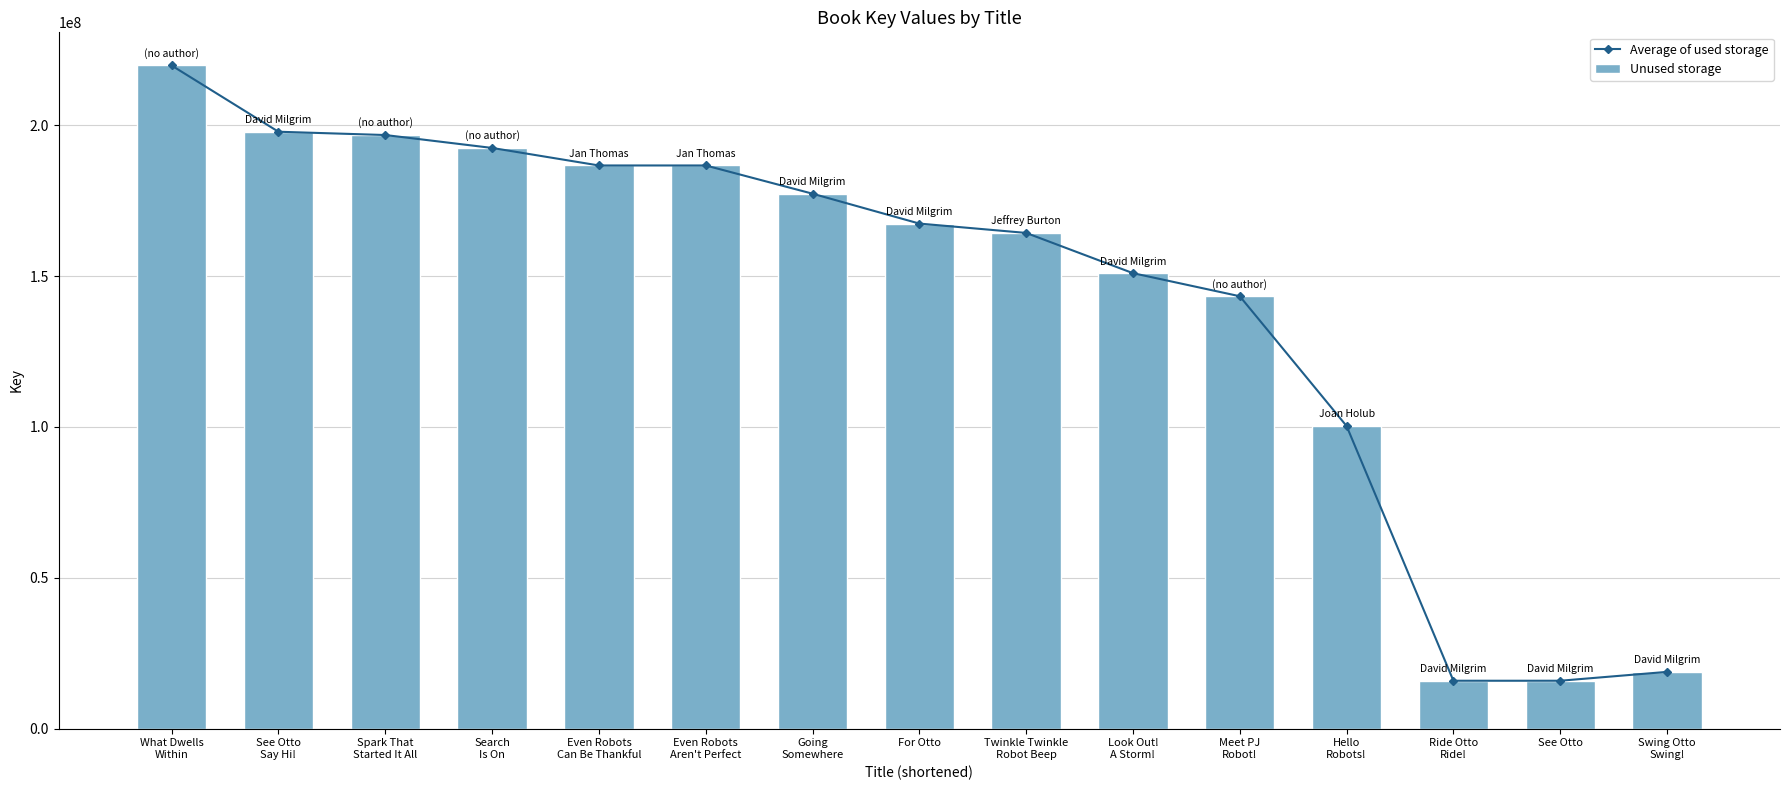

Reading right to left, extract all data points from this chart.

Average of used storage: Swing Otto
Swing!=18793403	See Otto=15852928	Ride Otto
Ride!=15853188	Hello
Robots!=100296261	Meet PJ
Robot!=143319372	Look Out!
A Storm!=150969987	Twinkle Twinkle
Robot Beep=164308215	For Otto=167409285	Going
Somewhere=177317826	Even Robots
Aren't Perfect=186672280	Even Robots
Can Be Thankful=186672816	Search
Is On=192484549	Spark That
Started It All=196764481	See Otto
Say Hi!=197854681	What Dwells
Within=219817005
Unused storage: Swing Otto
Swing!=18793403	See Otto=15852928	Ride Otto
Ride!=15853188	Hello
Robots!=100296261	Meet PJ
Robot!=143319372	Look Out!
A Storm!=150969987	Twinkle Twinkle
Robot Beep=164308215	For Otto=167409285	Going
Somewhere=177317826	Even Robots
Aren't Perfect=186672280	Even Robots
Can Be Thankful=186672816	Search
Is On=192484549	Spark That
Started It All=196764481	See Otto
Say Hi!=197854681	What Dwells
Within=219817005